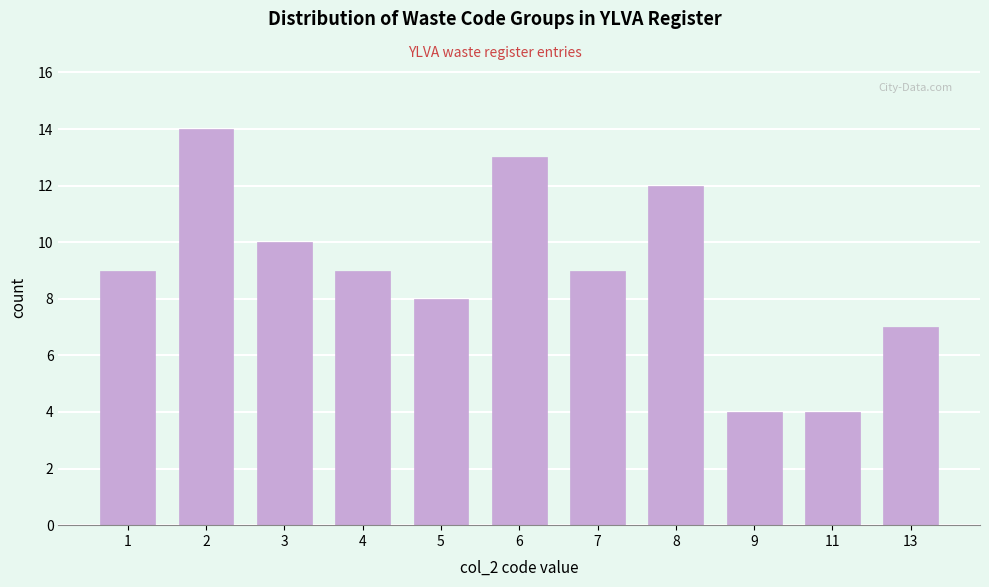

Reading left to right, extract all data points from this chart.

1=9	2=14	3=10	4=9	5=8	6=13	7=9	8=12	9=4	11=4	13=7